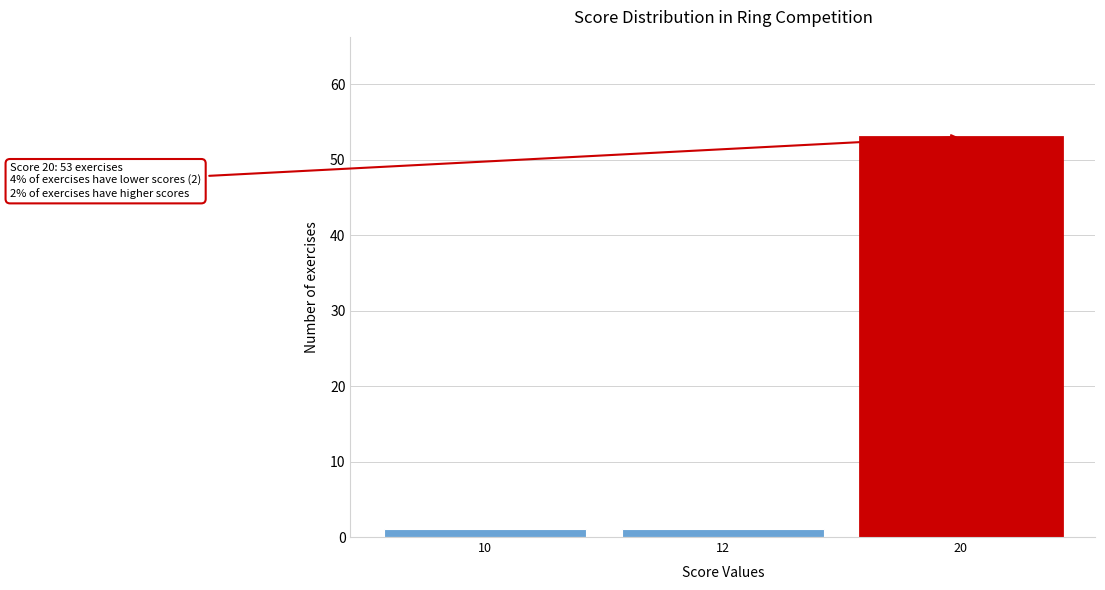

Reading left to right, extract all data points from this chart.

10=1	12=1	20=53